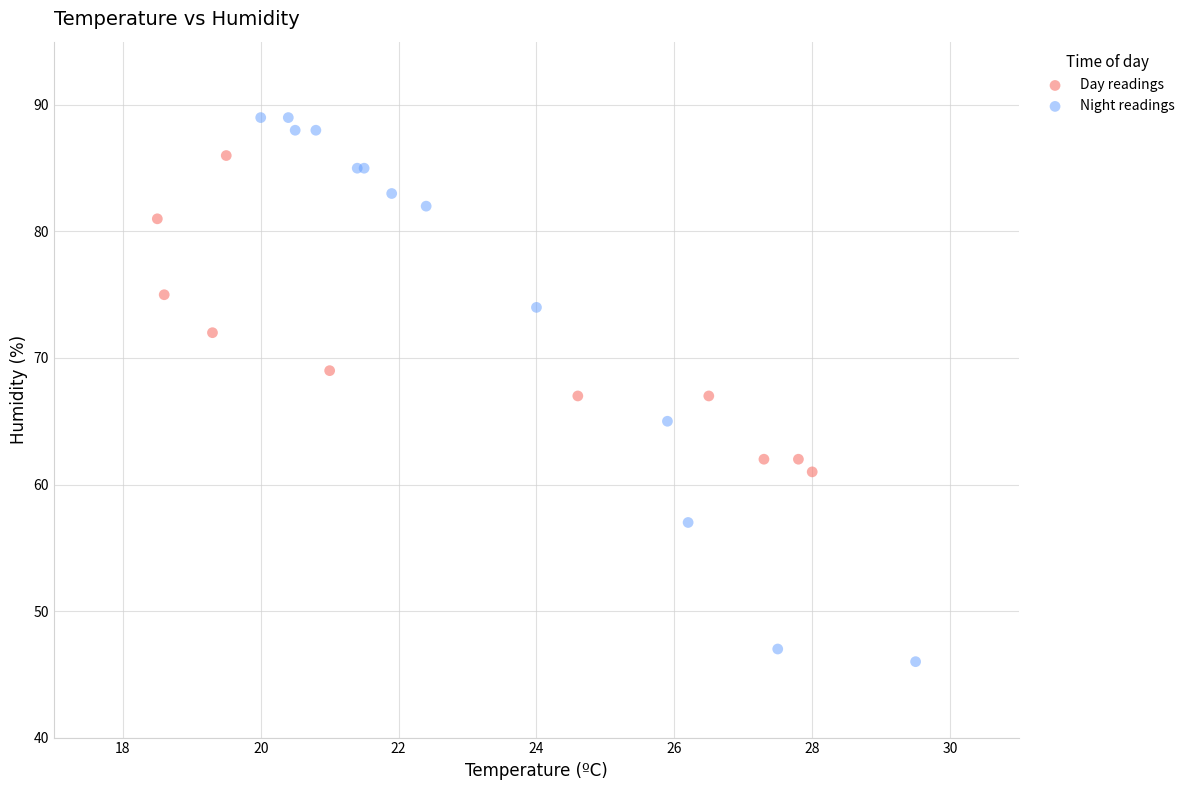

Which series has the largest Y range (max minus min)?

Night readings